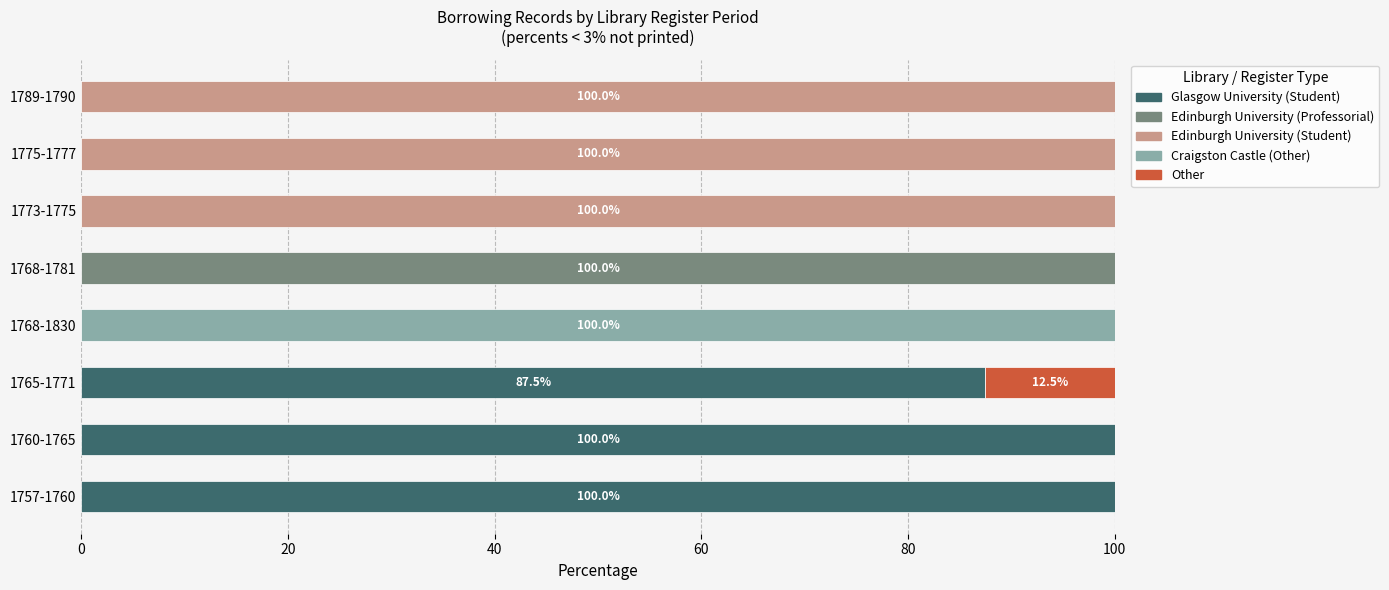

How many distinct data groups are displayed?

5